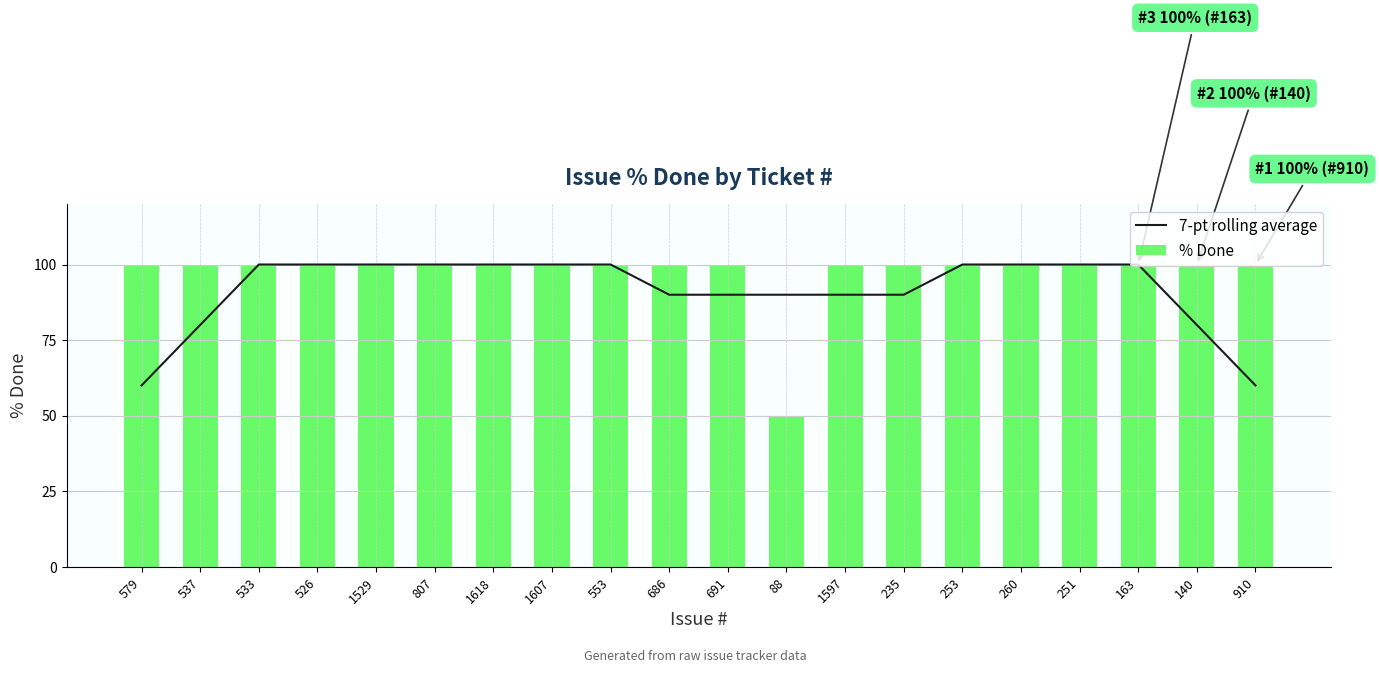

What is the difference between the % Done values at 88 and 260?

50